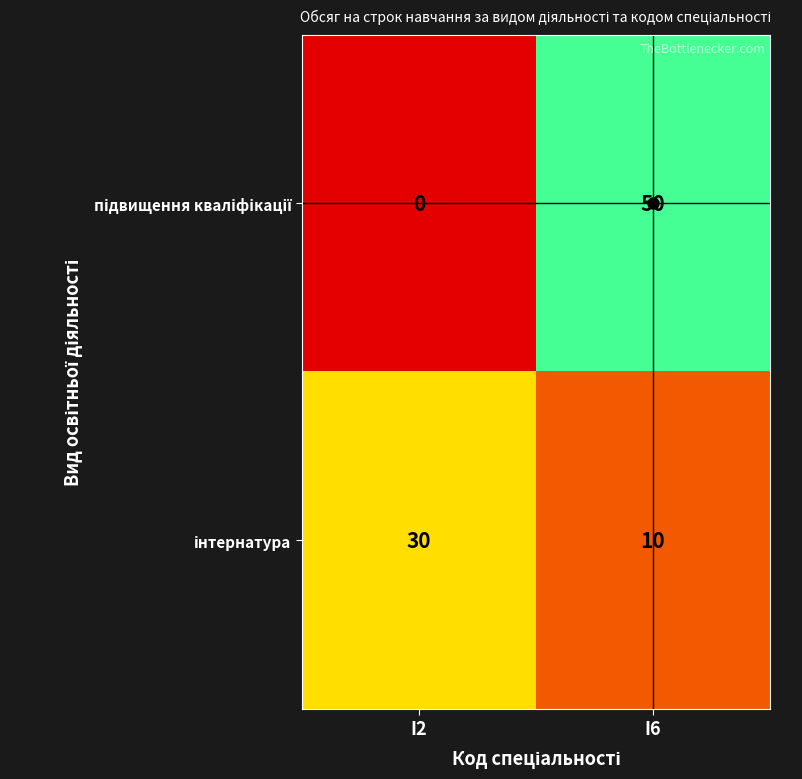

At which category is the sum across all series the highest?

I6